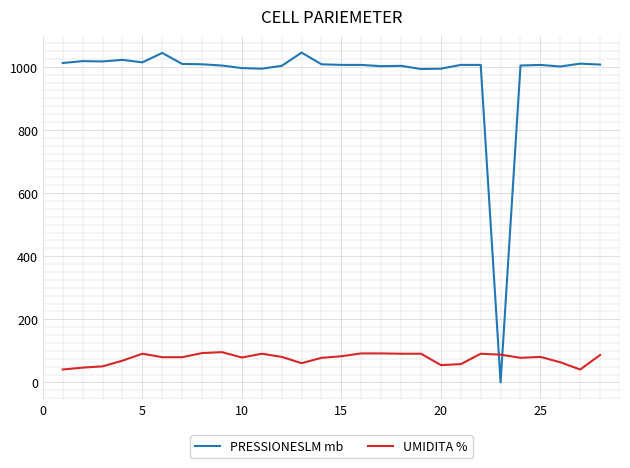

Which series has the largest total across all categories?

PRESSIONESLM mb